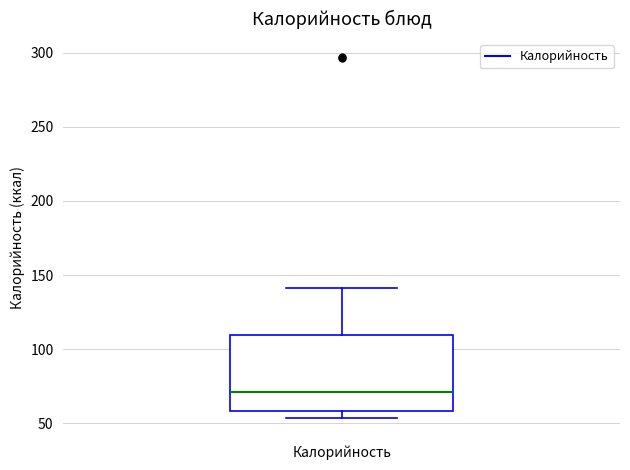

Where does the upper whisker of the box for Калорийность end on the y-axis? The values are not printed on the chart, so give them approximately, as read against the axis.

140